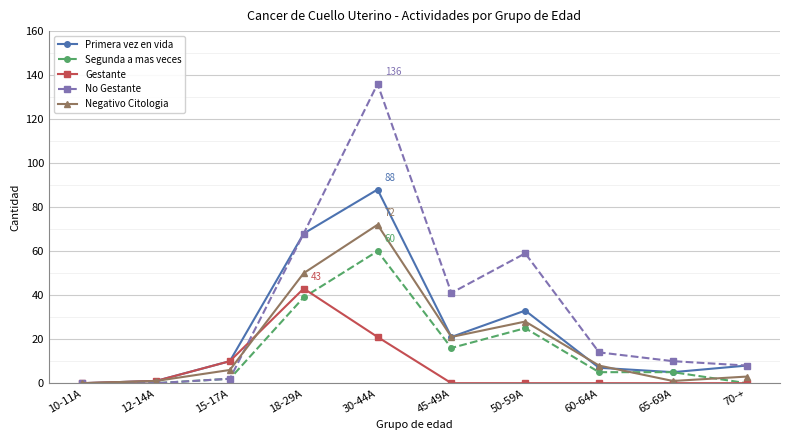

Reading left to right, what are all the values shown in this chart?

Primera vez en vida: 10-11A=0	12-14A=1	15-17A=10	18-29A=68	30-44A=88	45-49A=21	50-59A=33	60-64A=7	65-69A=5	70-+=8
Segunda a mas veces: 10-11A=0	12-14A=0	15-17A=2	18-29A=39	30-44A=60	45-49A=16	50-59A=25	60-64A=5	65-69A=5	70-+=0
Gestante: 10-11A=0	12-14A=1	15-17A=10	18-29A=43	30-44A=21	45-49A=0	50-59A=0	60-64A=0	65-69A=0	70-+=0
No Gestante: 10-11A=0	12-14A=0	15-17A=2	18-29A=68	30-44A=136	45-49A=41	50-59A=59	60-64A=14	65-69A=10	70-+=8
Negativo Citologia: 10-11A=0	12-14A=1	15-17A=6	18-29A=50	30-44A=72	45-49A=21	50-59A=28	60-64A=8	65-69A=1	70-+=3